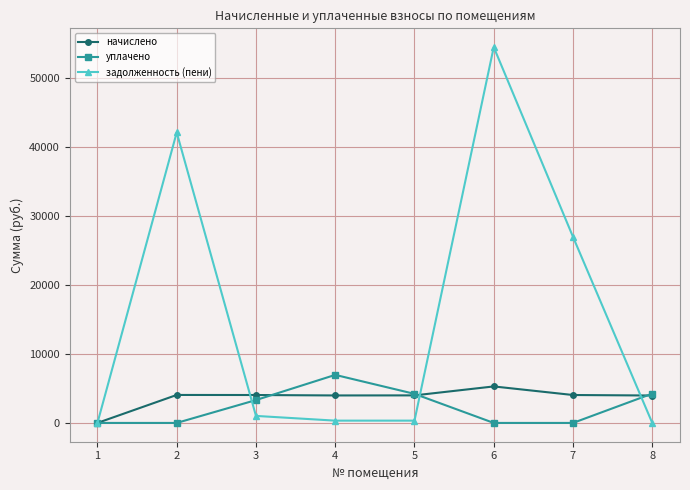

What is the highest value of the начислено series?

5297.8